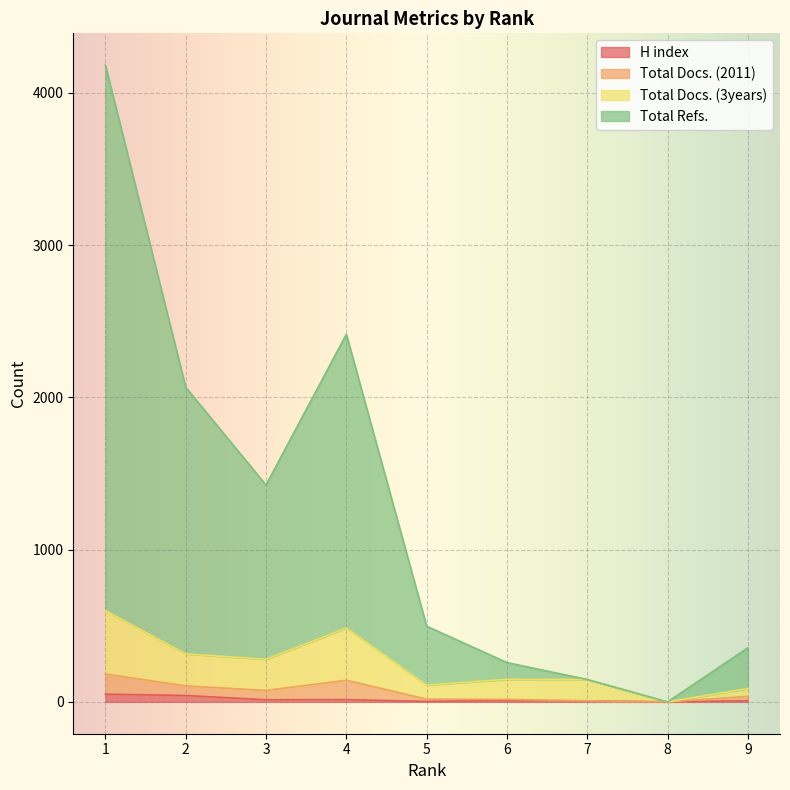

What is the sum of the Total Docs. (2011) values at 5 and 2?

123